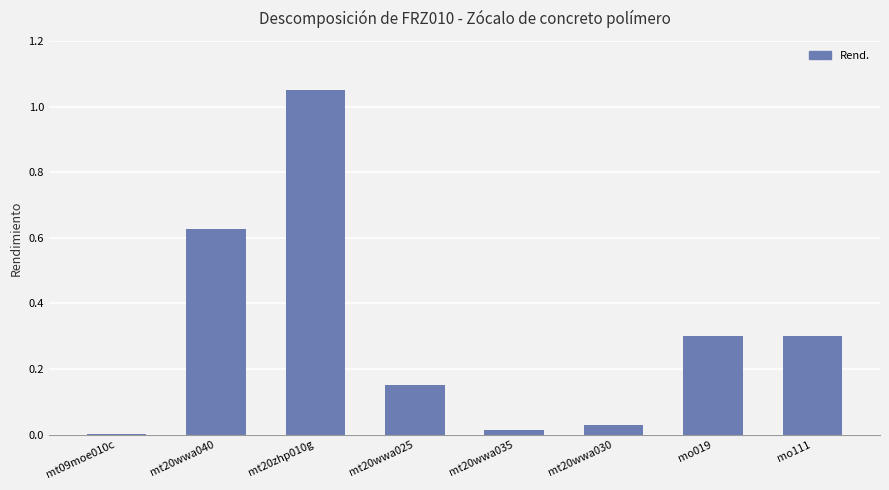

Between mt20wwa025 and mo019, which is larger?

mo019